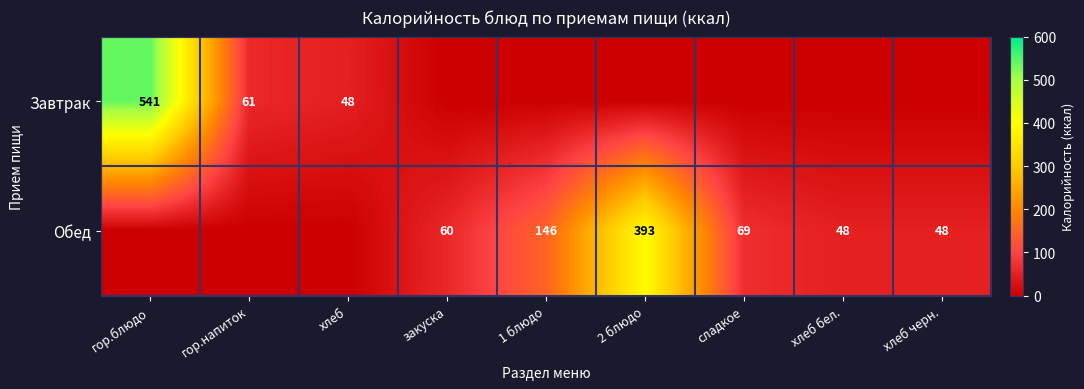

What is the sum of the Обед values at хлеб черн. and 2 блюдо?

441